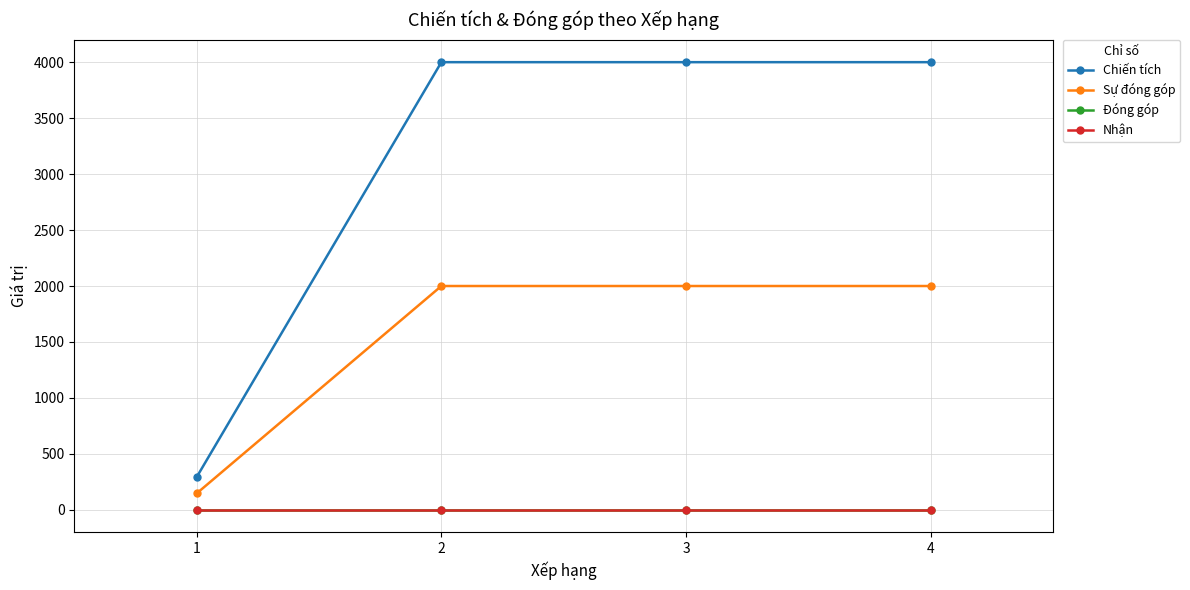

How many values in the Sự đóng góp series are below 2000?

1